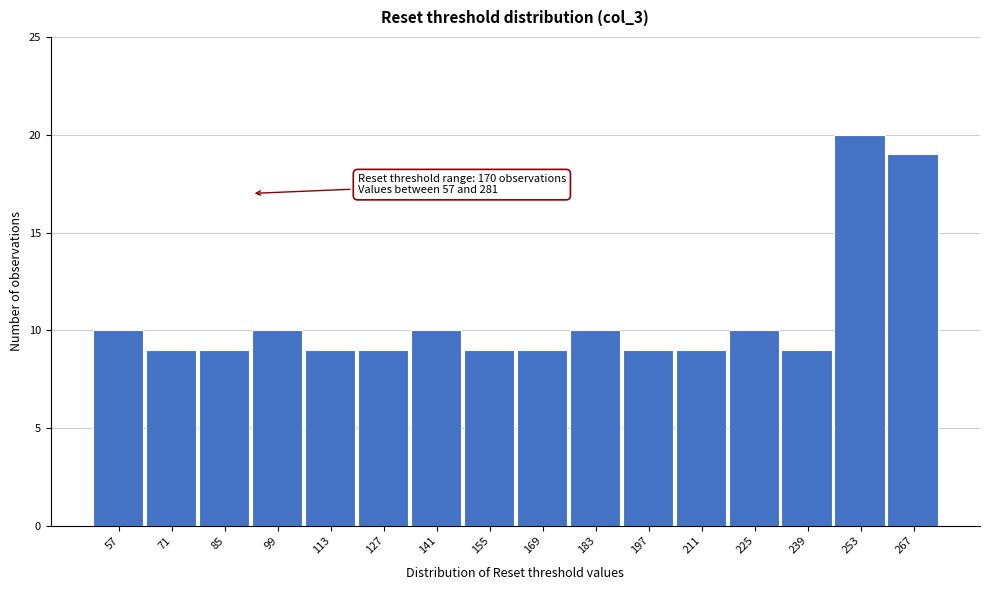

Reading left to right, list all the values displayed in this chart.

57=10	71=9	85=9	99=10	113=9	127=9	141=10	155=9	169=9	183=10	197=9	211=9	225=10	239=9	253=20	267=19